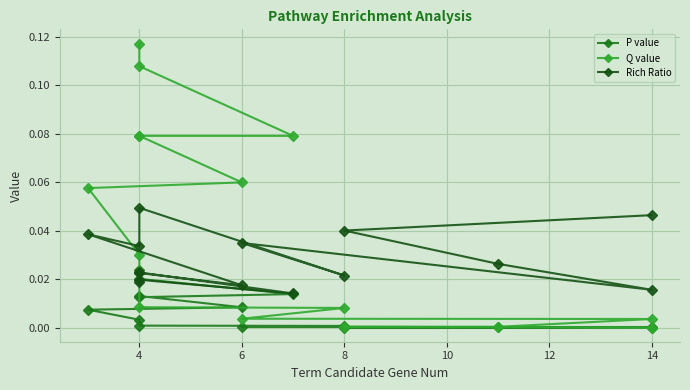

Is it true that Q value equals 0.1 at 4?

False